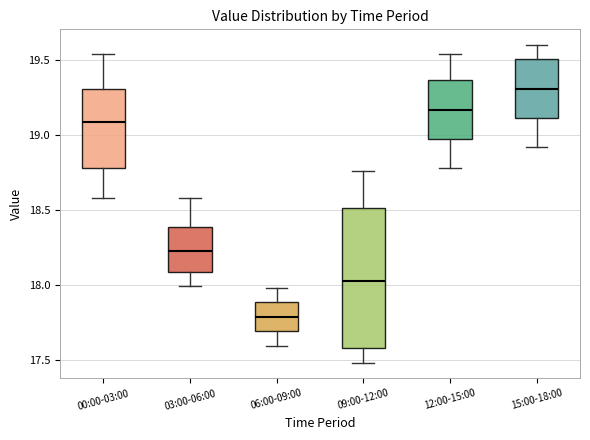

Which box's median line is the highest?

15:00-18:00